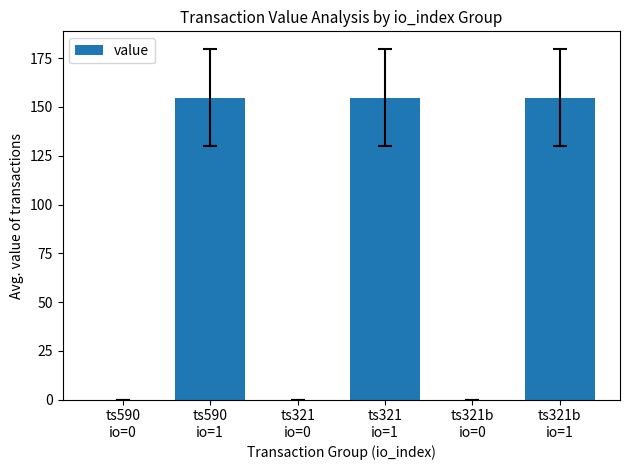

Read the value at ts321
io=0.

0.1